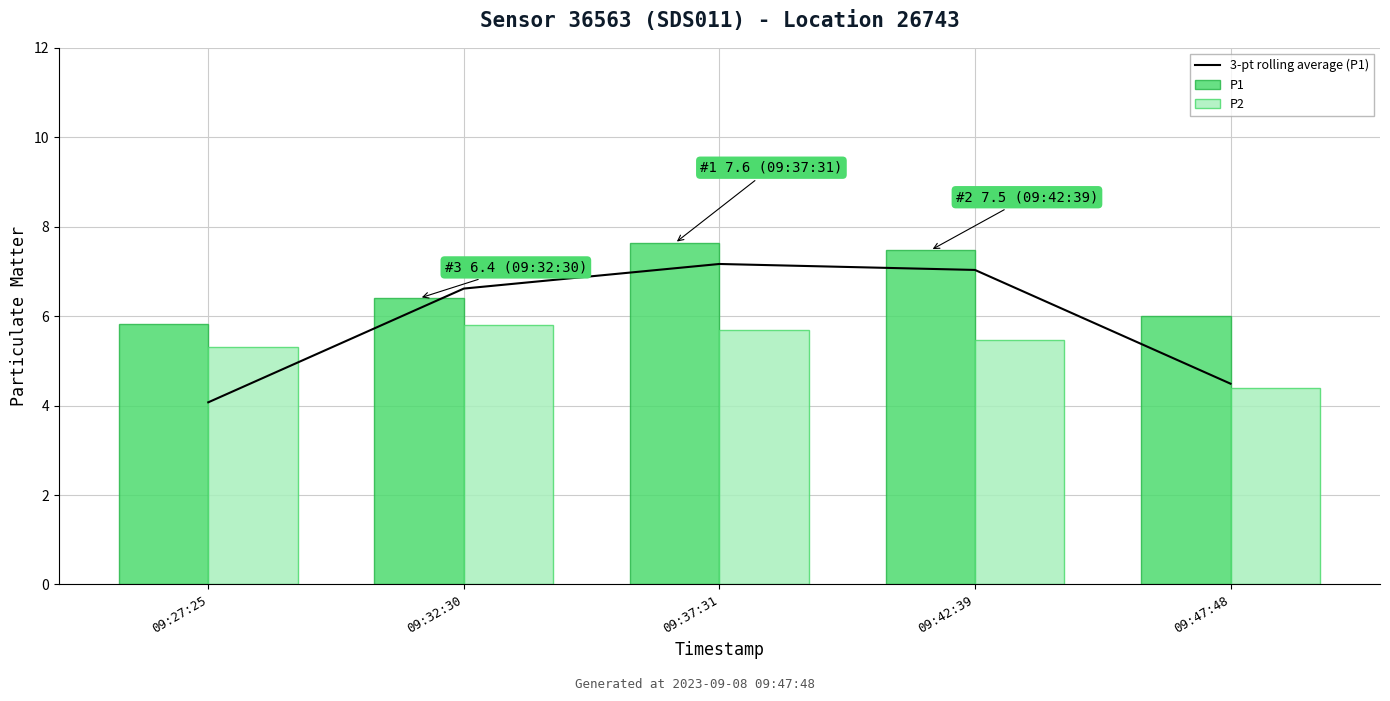

What is the value of the P2 bar at the 3rd from the left?

5.7